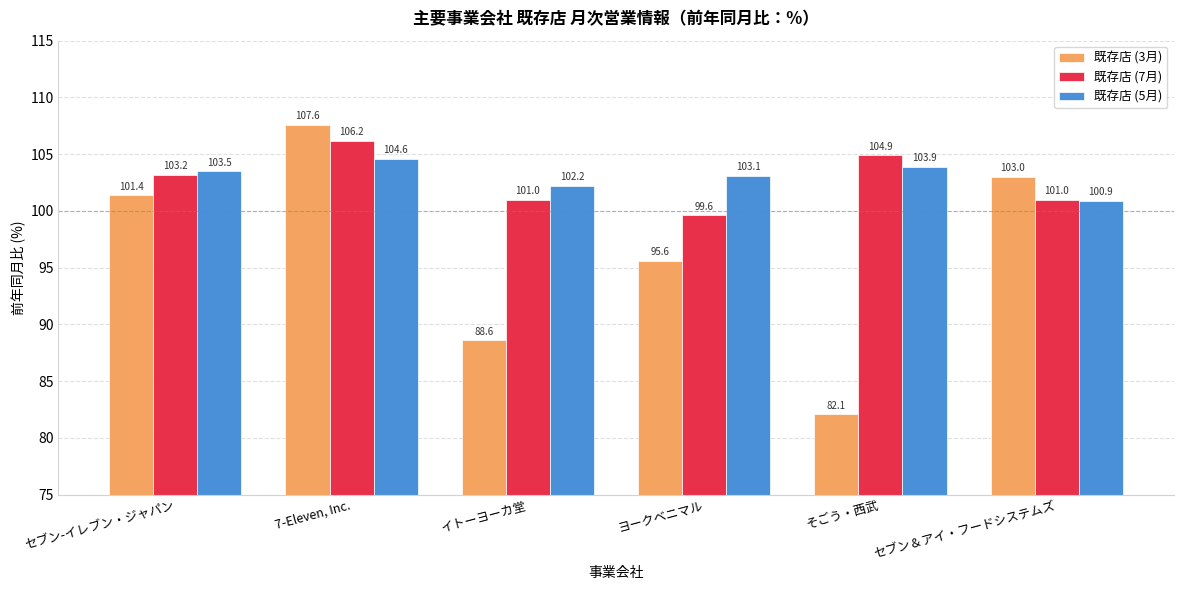

How many bars are there in total?

18